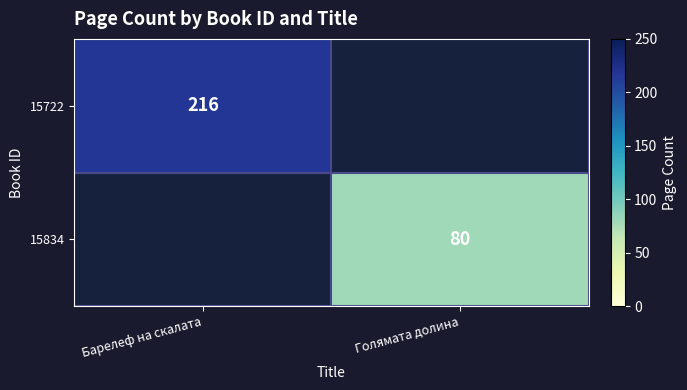

The value of 15722 at Барелеф на скалата is 110. True or false?

False